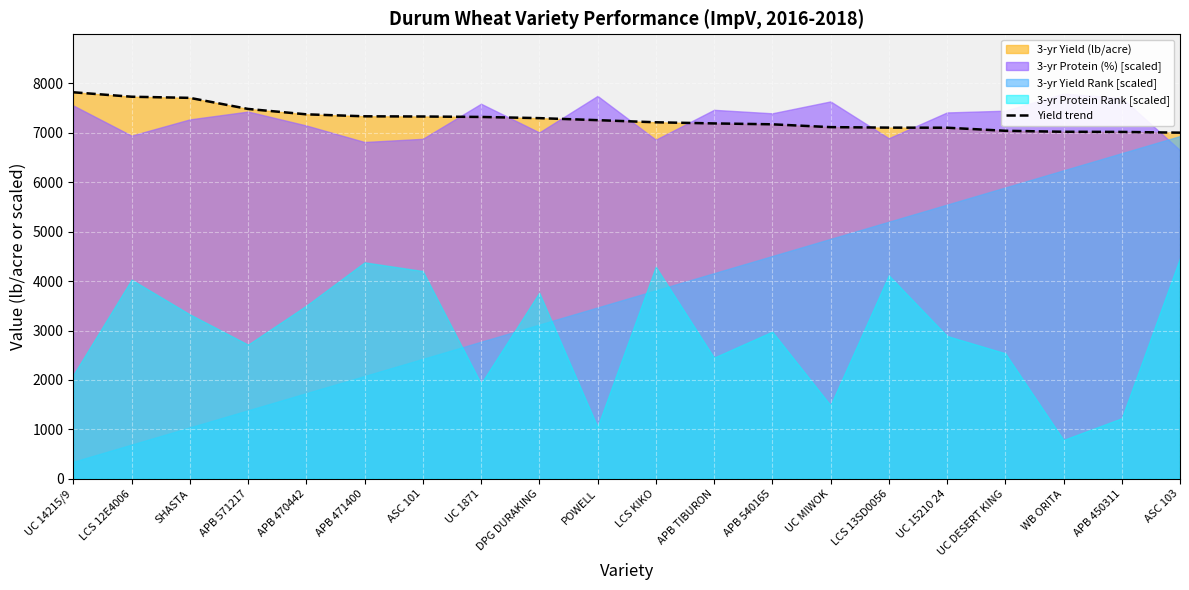

Is it true that the value at APB 540165 is 7172?

True